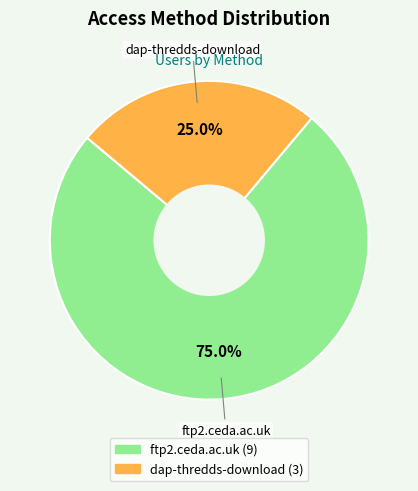

Which slice is the largest?

ftp2.ceda.ac.uk